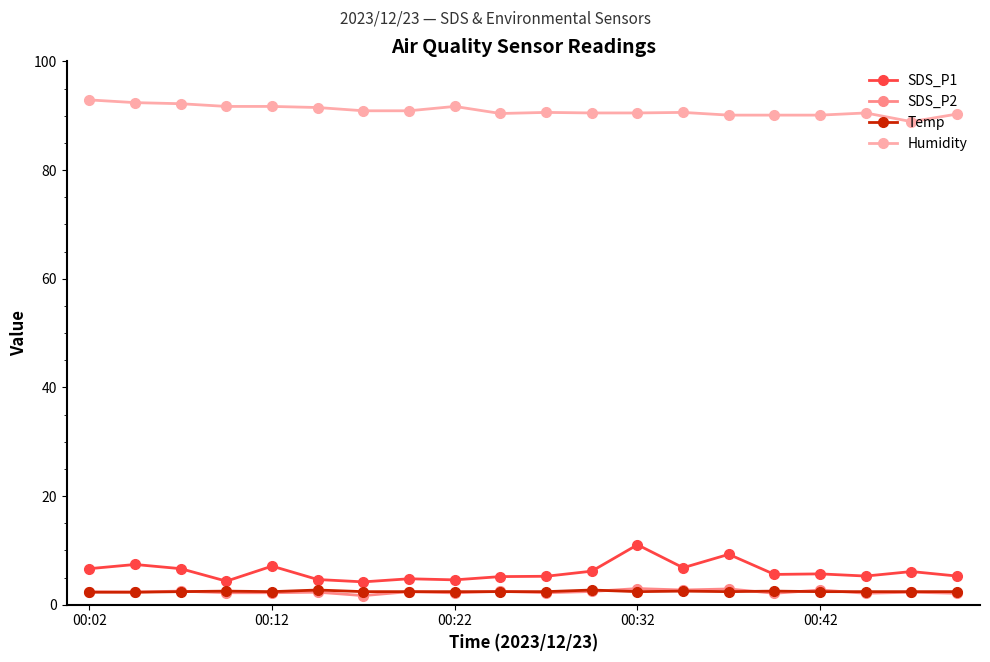

At how many categories does at least one series exceed 79?

20